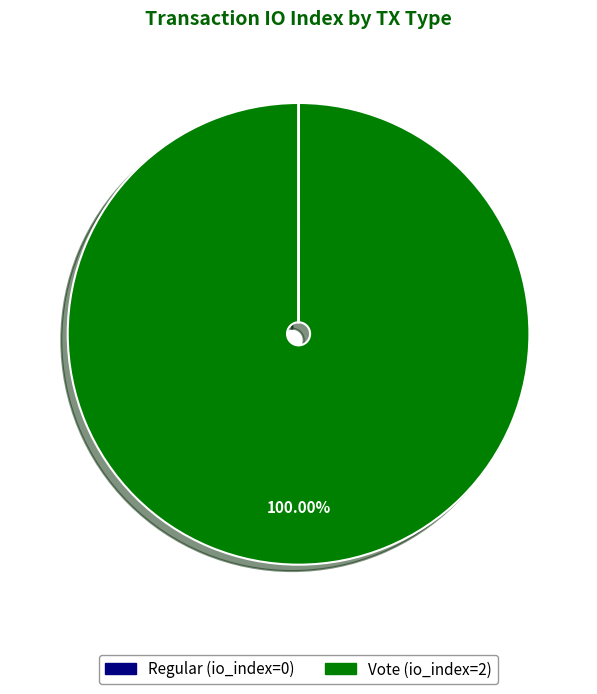

What is the largest slice in the pie chart?

Vote